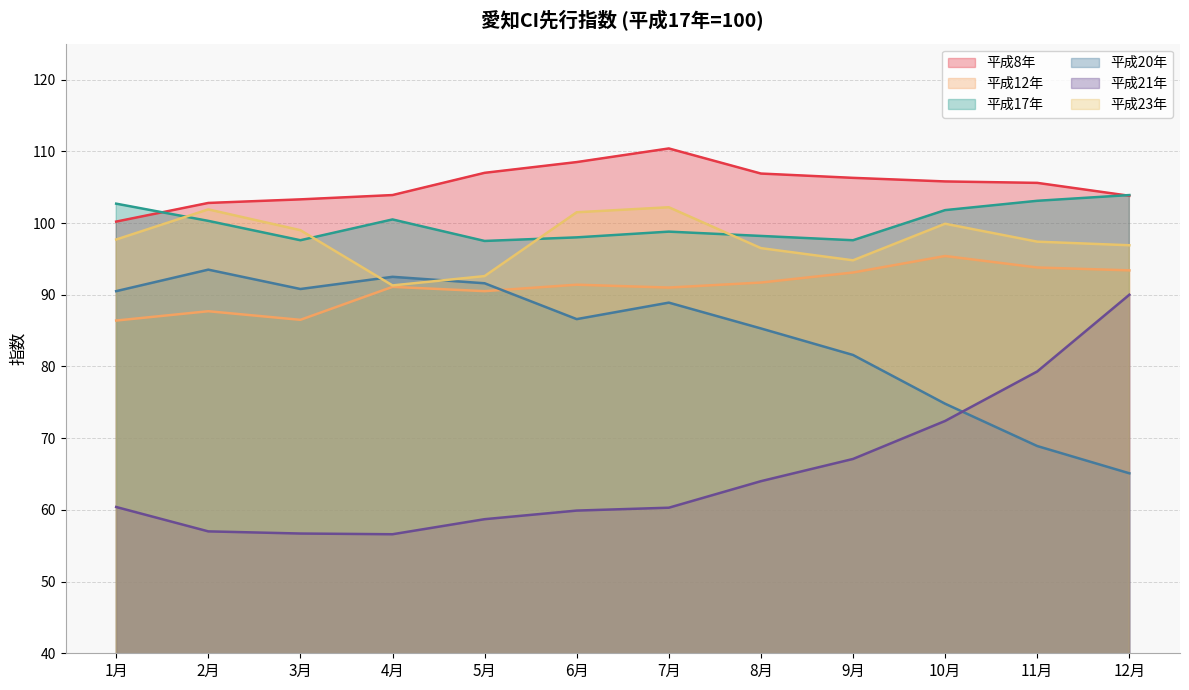

Reading left to right, transcribe all the data shown in this chart.

平成8年: 100.2	102.8	103.3	103.9	107.0	108.5	110.4	106.9	106.3	105.8	105.6	103.8
平成12年: 86.4	87.7	86.5	91.1	90.5	91.4	91.0	91.7	93.1	95.4	93.8	93.4
平成17年: 102.7	100.3	97.6	100.5	97.5	98.0	98.8	98.2	97.6	101.8	103.1	103.9
平成20年: 90.5	93.5	90.8	92.5	91.6	86.6	88.9	85.3	81.6	74.8	68.9	65.1
平成21年: 60.4	57.0	56.7	56.6	58.7	59.9	60.3	64.0	67.1	72.4	79.3	90.0
平成23年: 97.7	101.9	99.0	91.3	92.6	101.5	102.2	96.5	94.8	99.9	97.4	96.9